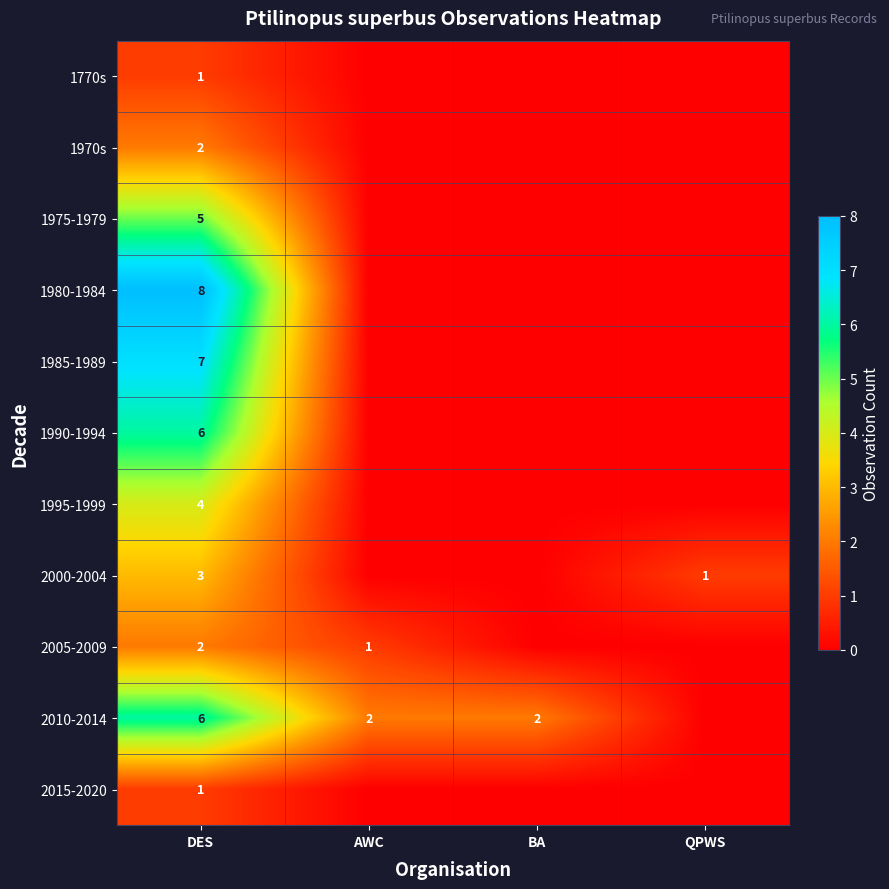

The value of 1970s at DES is 1. True or false?

False